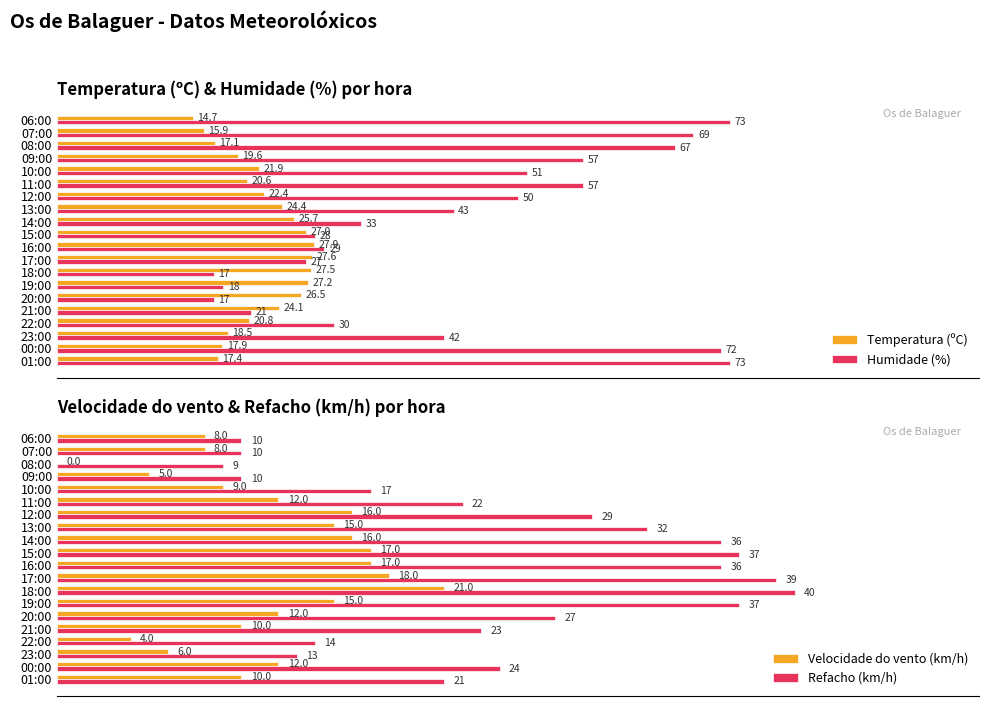

How many groups of bars are there?

20